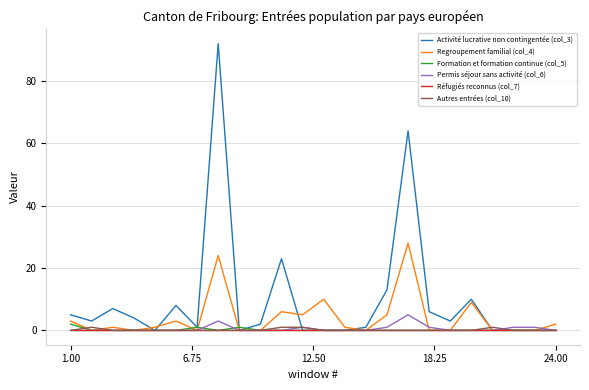

Which series has the largest total across all categories?

Activité lucrative non contingentée (col_3)